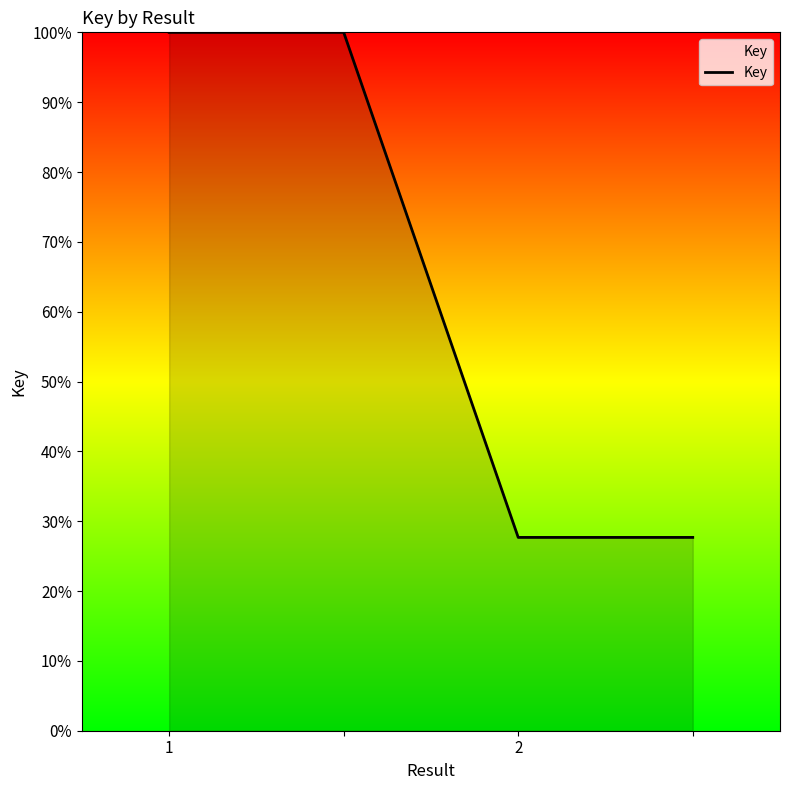

What is the minimum value shown in the chart?

27.7